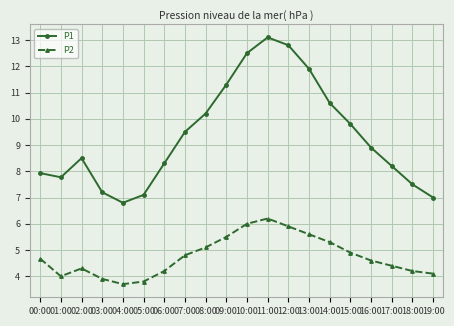

Reading left to right, extract all data points from this chart.

P1: 7.9	7.8	8.5	7.2	6.8	7.1	8.3	9.5	10.2	11.3	12.5	13.1	12.8	11.9	10.6	9.8	8.9	8.2	7.5	7.0
P2: 4.7	4.0	4.3	3.9	3.7	3.8	4.2	4.8	5.1	5.5	6.0	6.2	5.9	5.6	5.3	4.9	4.6	4.4	4.2	4.1